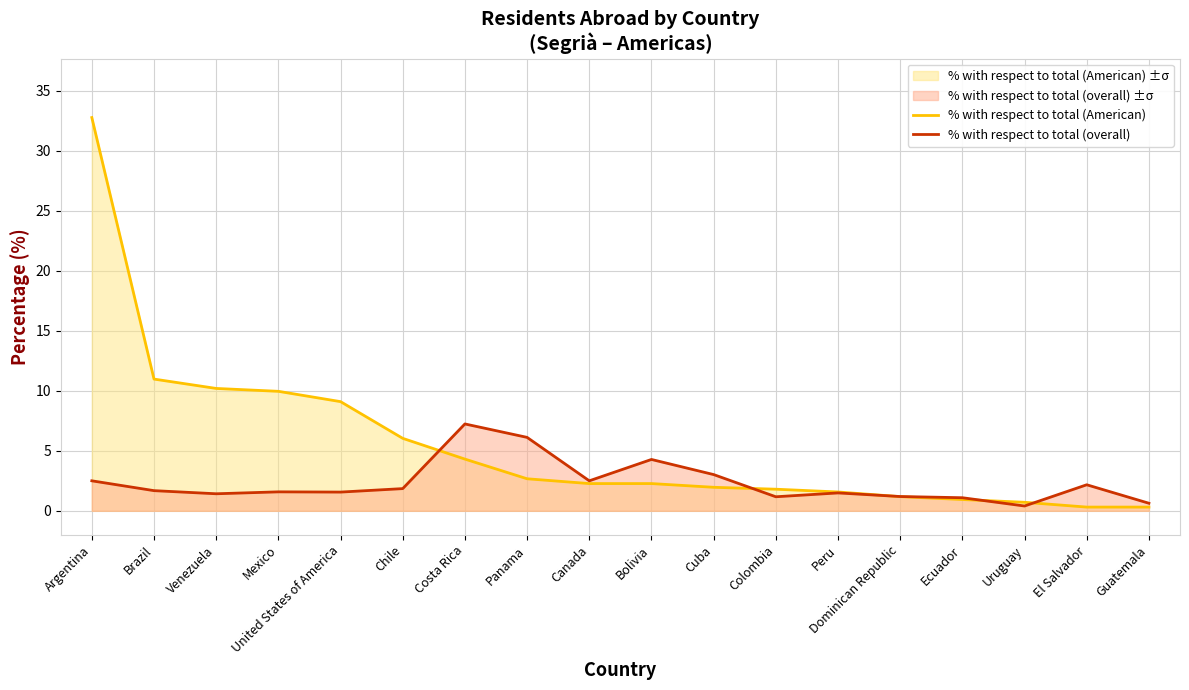

In % with respect to total (overall), how many points are lower than both neighbors (excluding endpoints)?

5